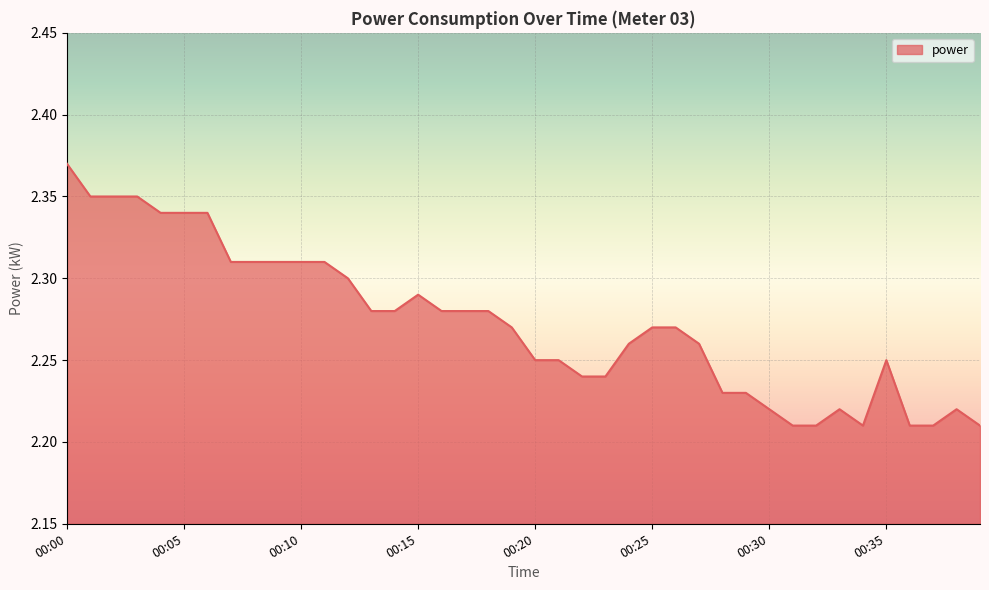

How many lines are shown in the chart?

1